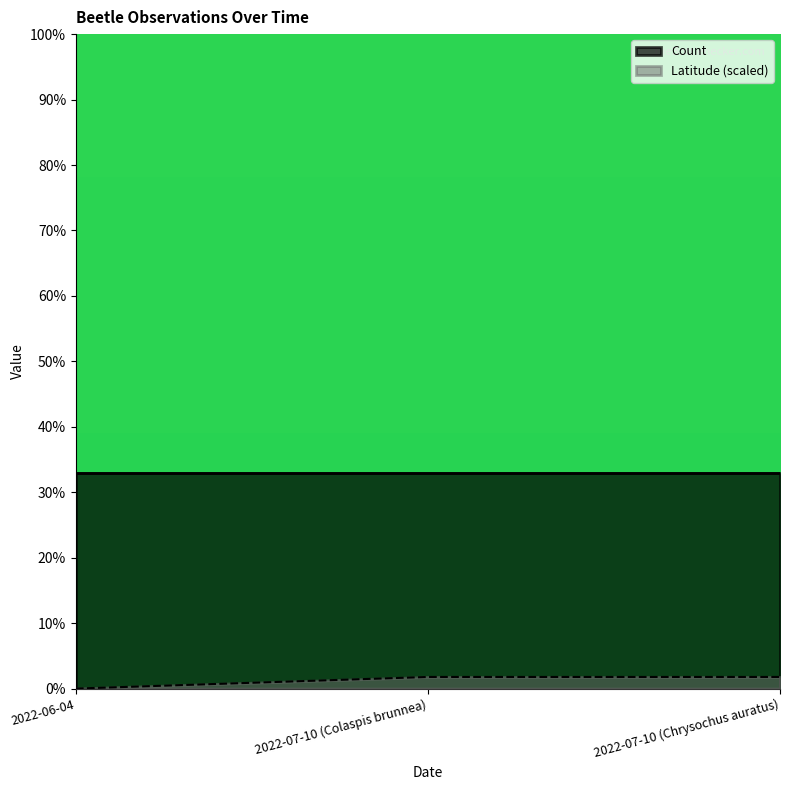

List the series in order of their overall mean, highest first.

Count, Latitude (scaled)